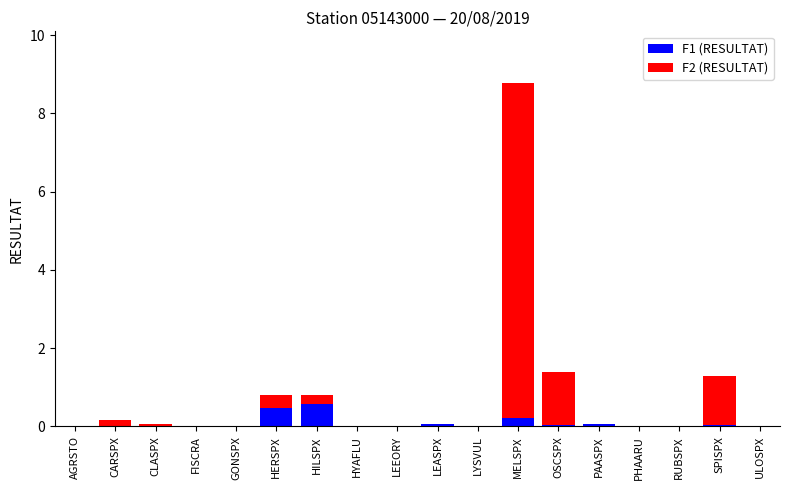

At which category is the sum across all series the highest?

MELSPX